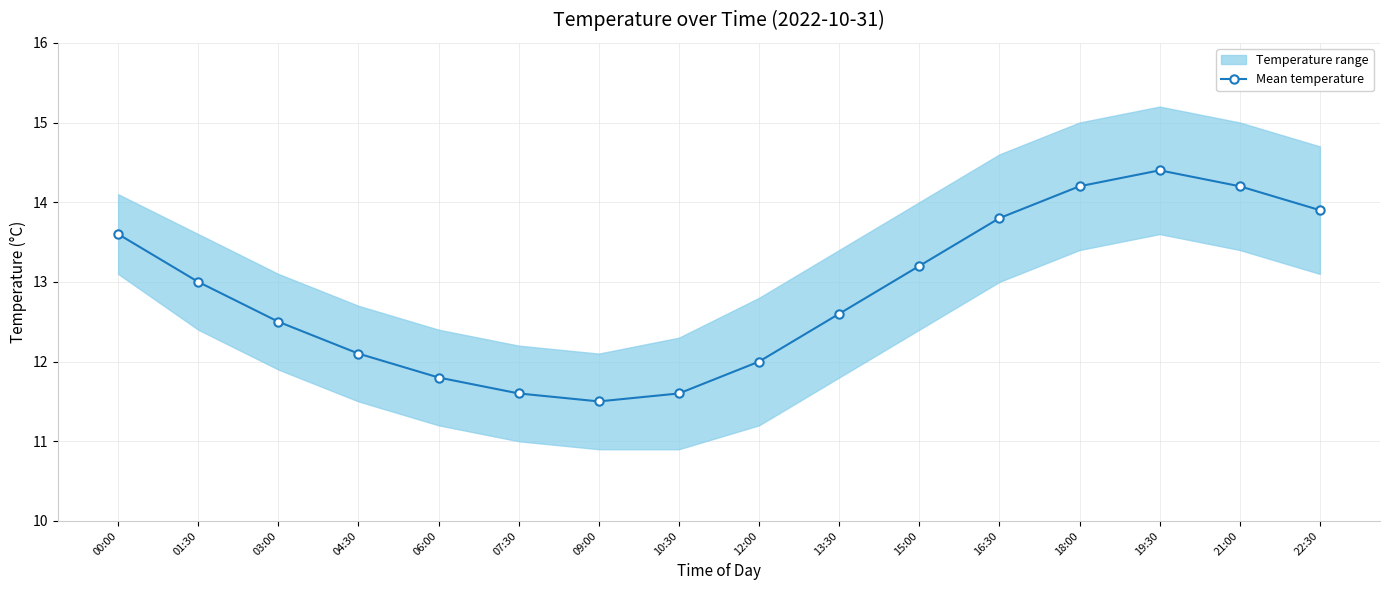

At which label is the value closest to 12?

12:00